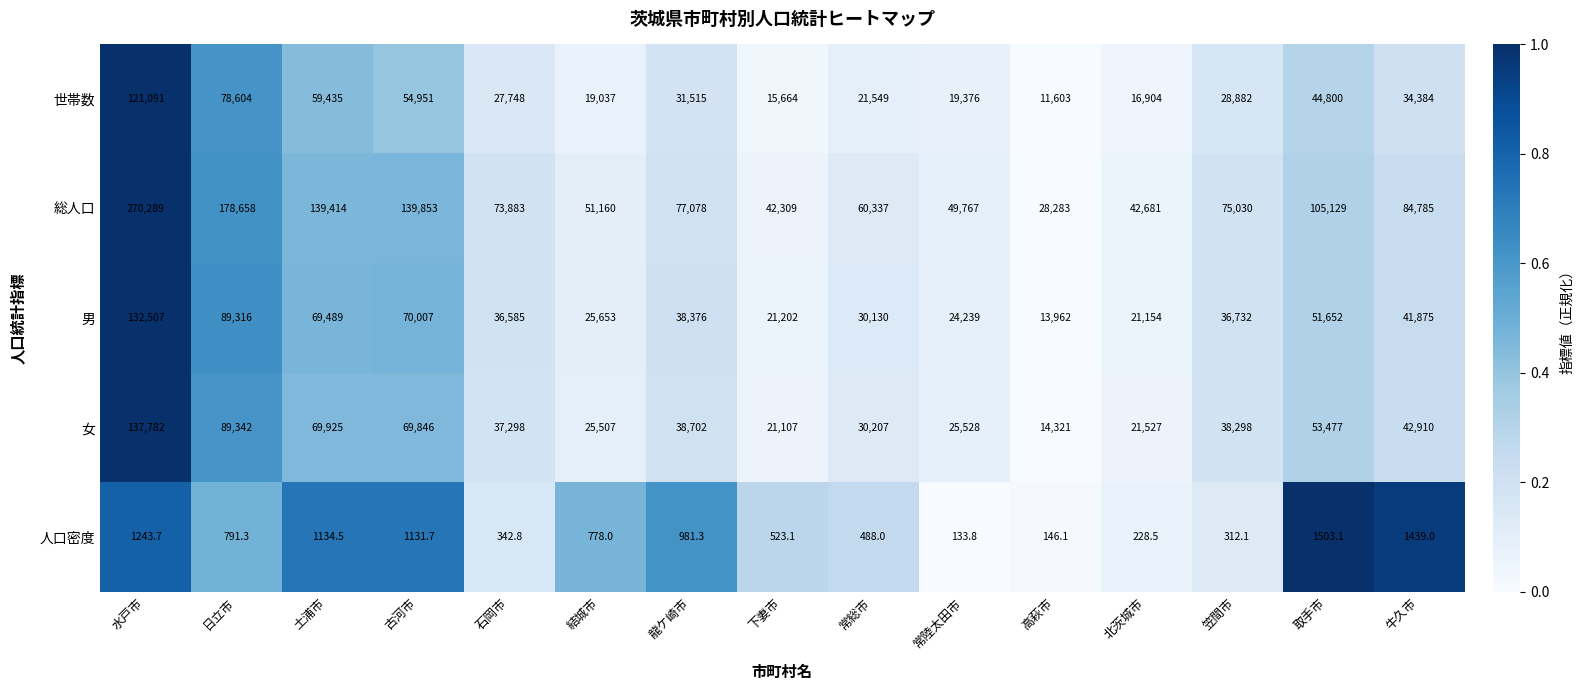

Rank the series by their maximum value, from lowest to highest.

人口密度, 世帯数, 男, 女, 総人口